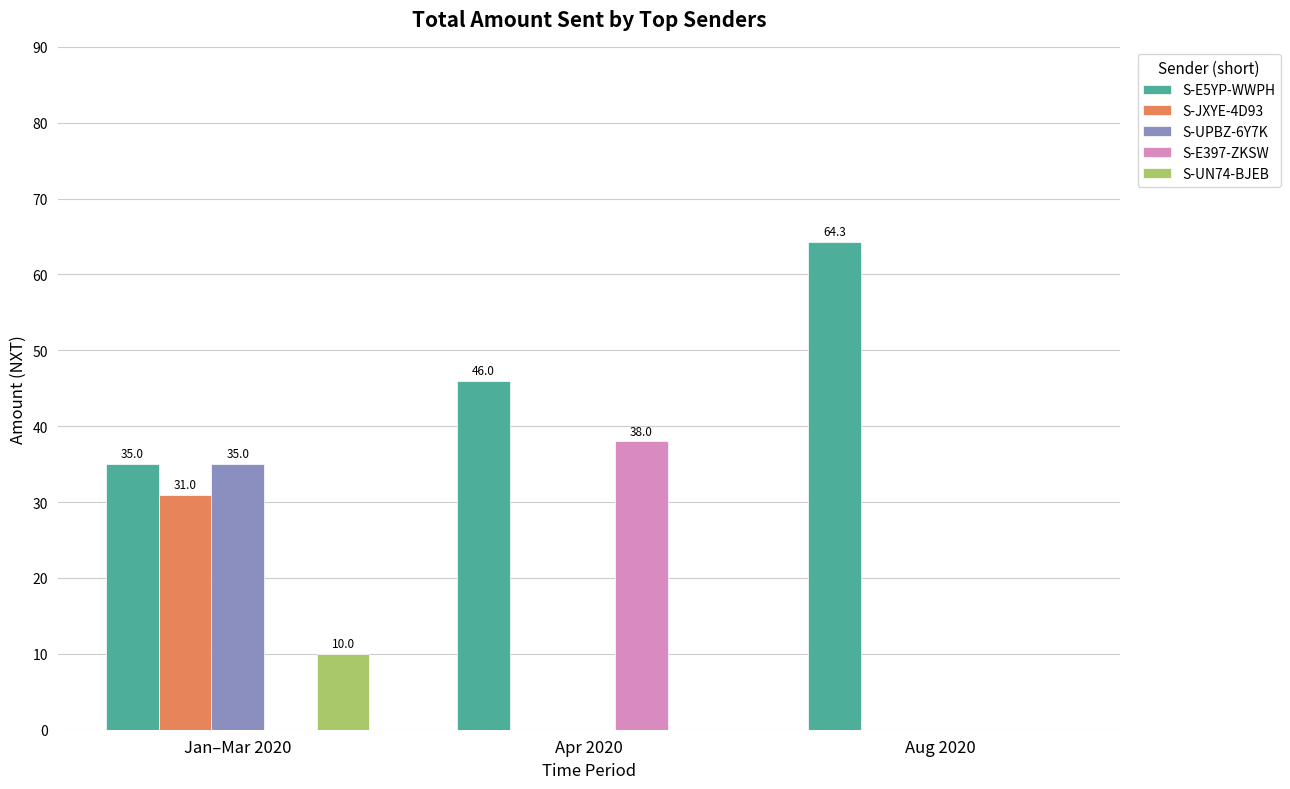

At which category is the sum across all series the highest?

Jan–Mar 2020